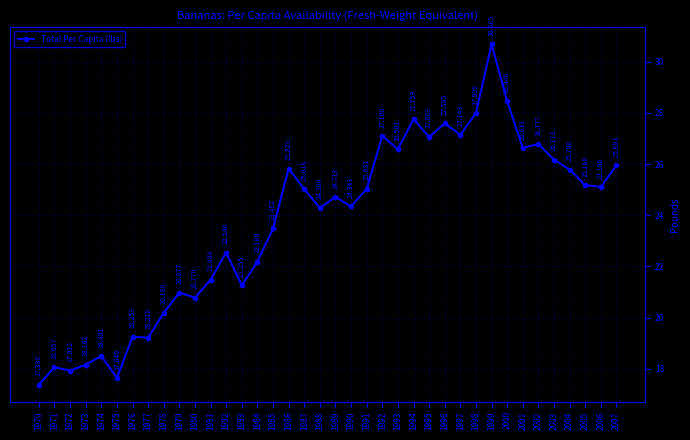

Reading left to right, transcribe all the data shown in this chart.

1970=17.4	1971=18.1	1972=17.9	1973=18.2	1974=18.5	1975=17.6	1976=19.3	1977=19.2	1978=20.2	1979=21.0	1980=20.8	1981=21.5	1982=22.5	1983=21.3	1984=22.2	1985=23.5	1986=25.8	1987=25.0	1988=24.3	1989=24.7	1990=24.3	1991=25.0	1992=27.1	1993=26.6	1994=27.8	1995=27.1	1996=27.6	1997=27.1	1998=28.0	1999=30.7	2000=28.4	2001=26.6	2002=26.8	2003=26.2	2004=25.8	2005=25.2	2006=25.1	2007=26.0